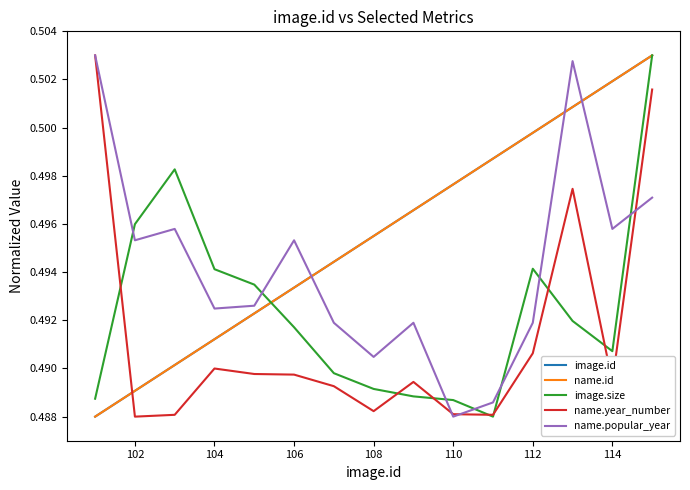

Does the chart display data point markers on the line(s)?

No